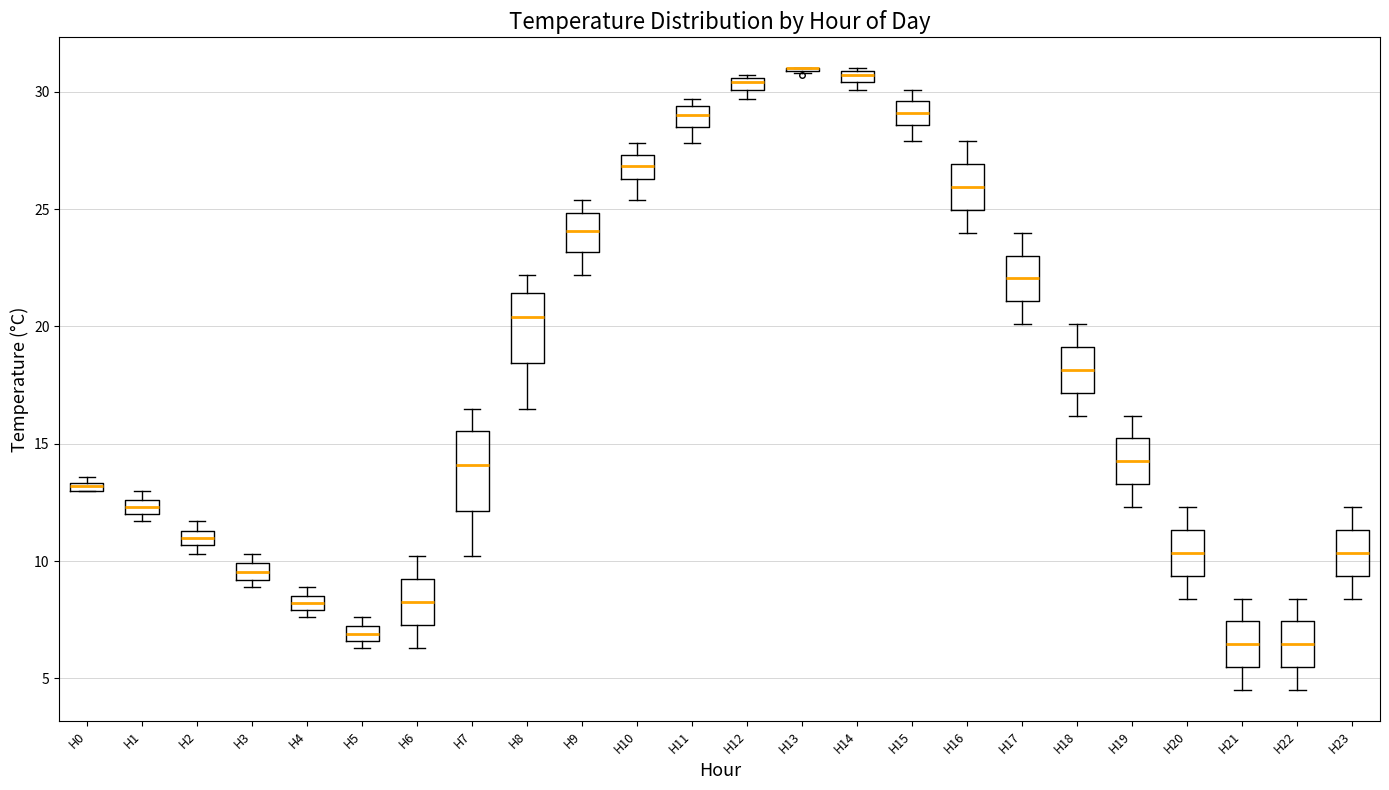

Where does the median line of the box for H15 sit on the y-axis? The values are not printed on the chart, so give them approximately, as read against the axis.

29.0